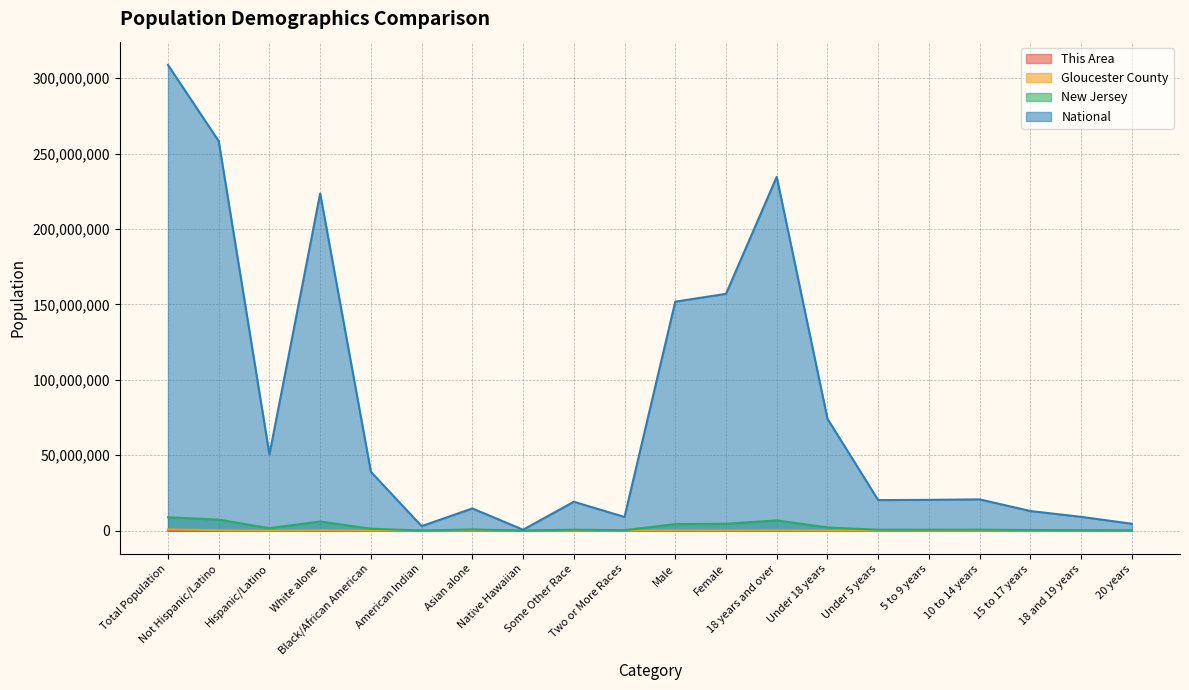

What is the approximate value of New Jersey at Black/African American?

1204826